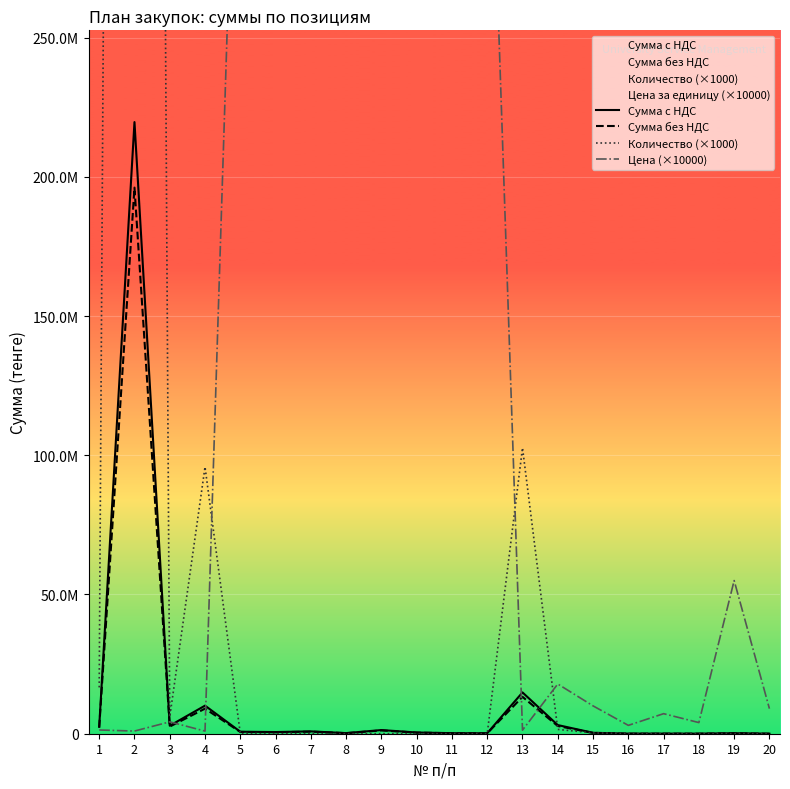

True or false: Цена (×10000) and Сумма без НДС intersect in this chart.

True